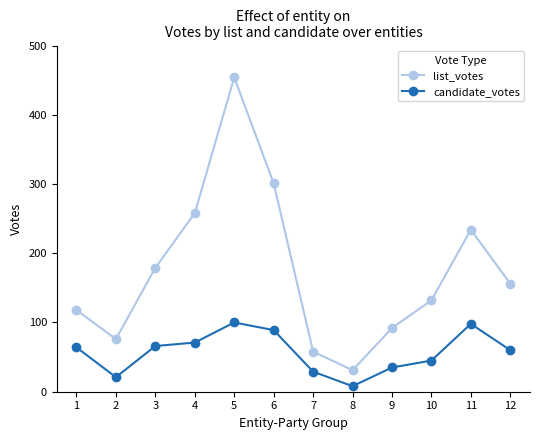

The value of list_votes at 6 is 541. True or false?

False